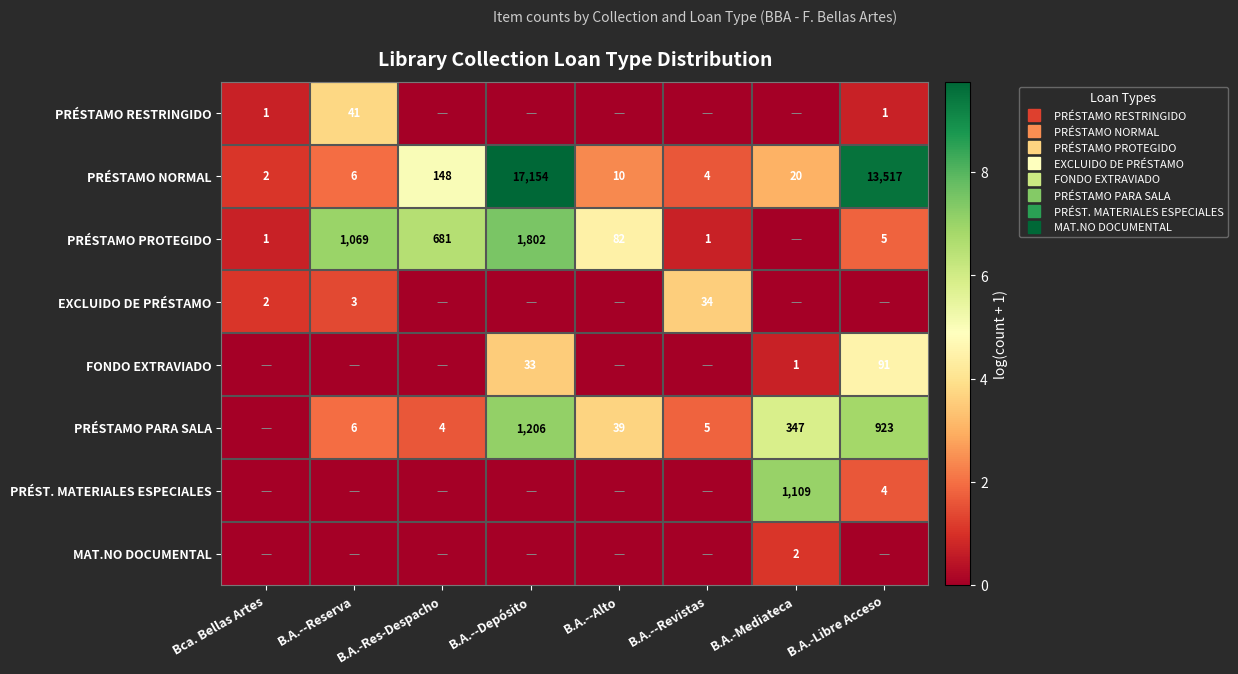

Which category has the highest value across all series?

B.A.--Depósito